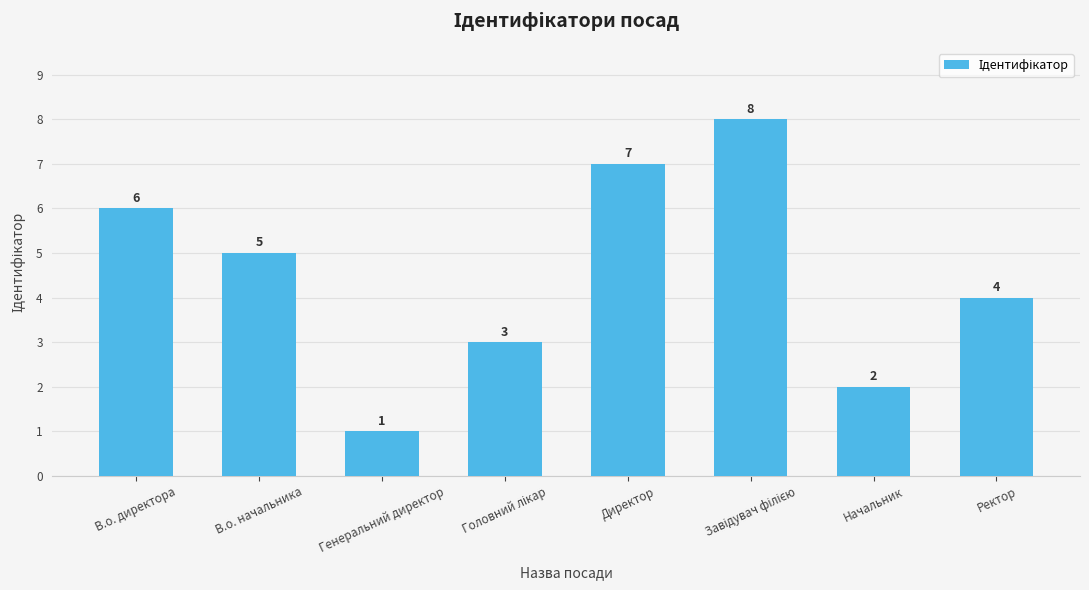

At which label is the value closest to 4?

Ректор